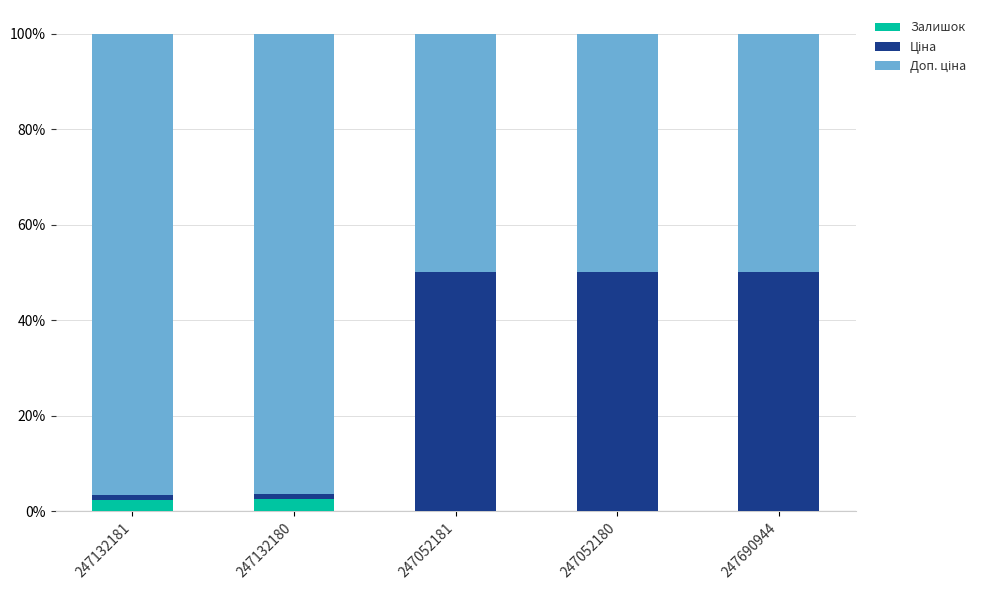

The Залишок series shows 2.3 at 247132181. True or false?

True